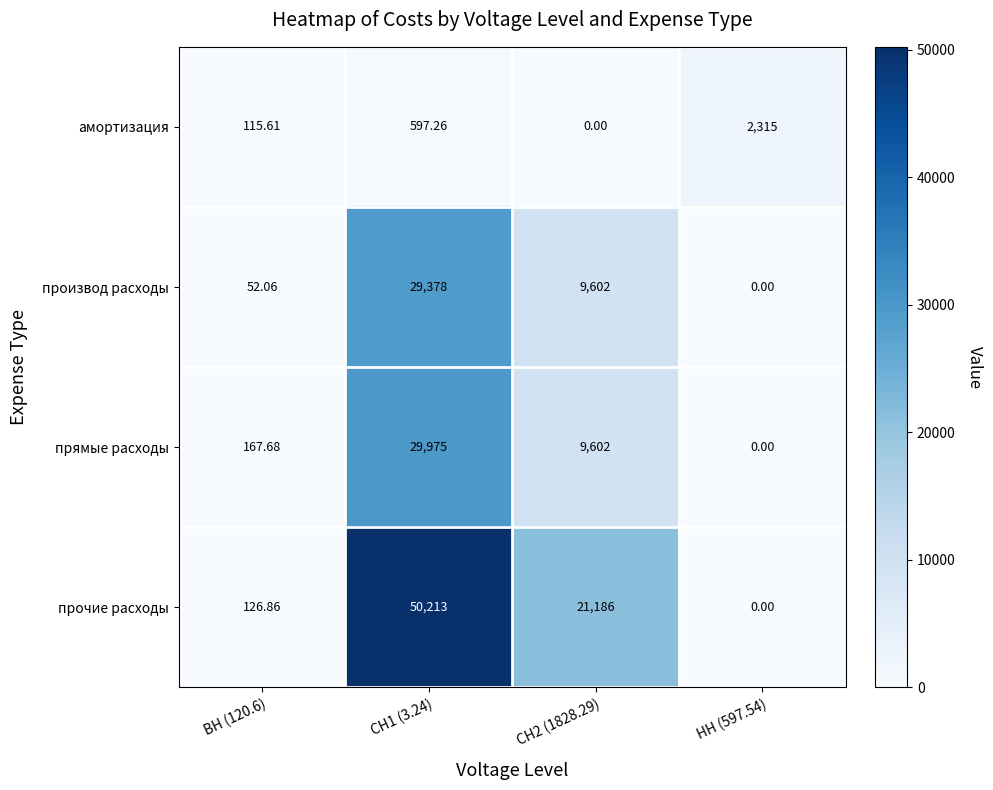

Which series has the largest total across all categories?

прочие расходы